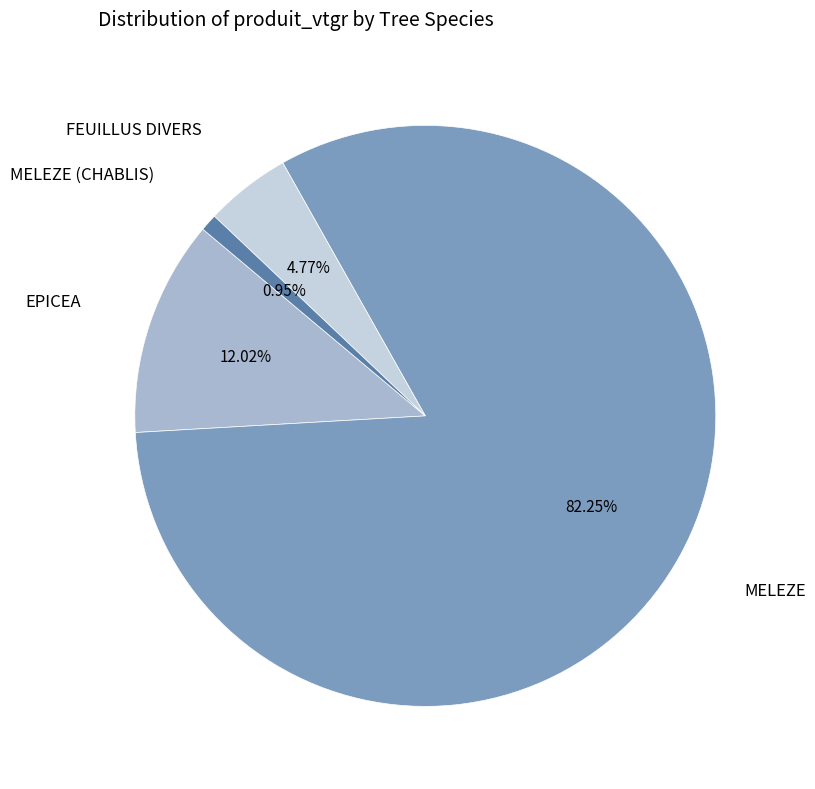

Is there a majority slice in this chart?

Yes